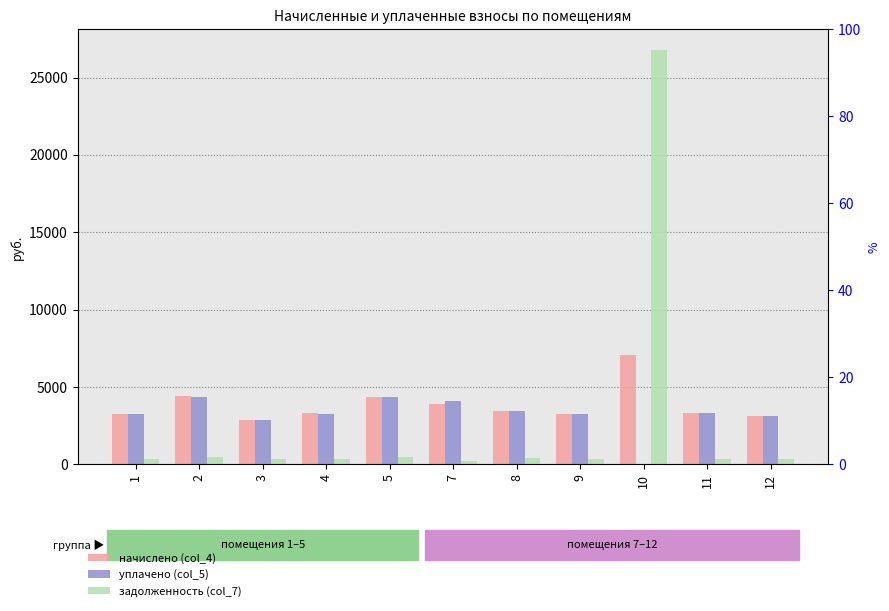

Reading right to left, extract all data points from this chart.

начислено (col_4): 12=3139.6	11=3305.8	10=7036.3	9=3273.5	8=3472.0	7=3896.7	5=4370.5	4=3287.3	3=2890.3	2=4386.1	1=3266.1
уплачено (col_5): 12=3126.3	11=3291.8	10=0.0	9=3259.7	8=3457.3	7=4080.3	5=4352.0	4=3273.4	3=2878.0	2=4367.6	1=3252.3
задолженность (col_7): 12=348.8	11=367.3	10=26782.7	9=363.7	8=385.8	7=233.0	5=485.6	4=365.3	3=321.1	2=487.4	1=362.9